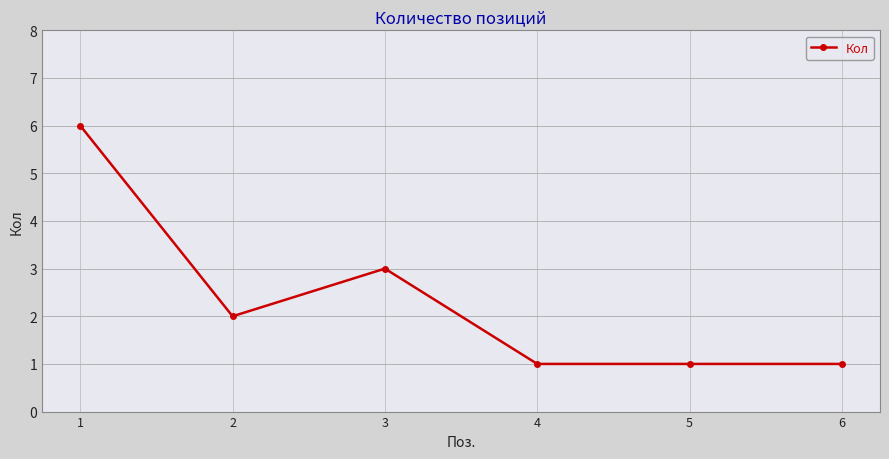

What is the difference between the values at 2 and 1?

4